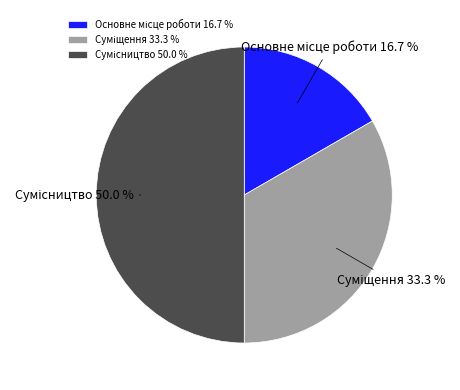

How many slices are in this pie chart?

3